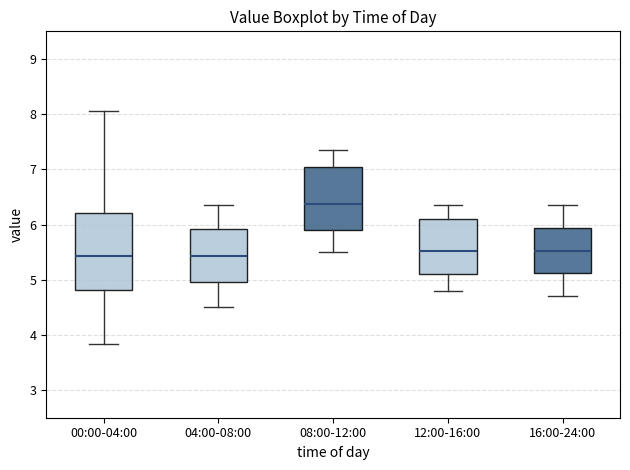

Which box's median line is the highest?

08:00-12:00